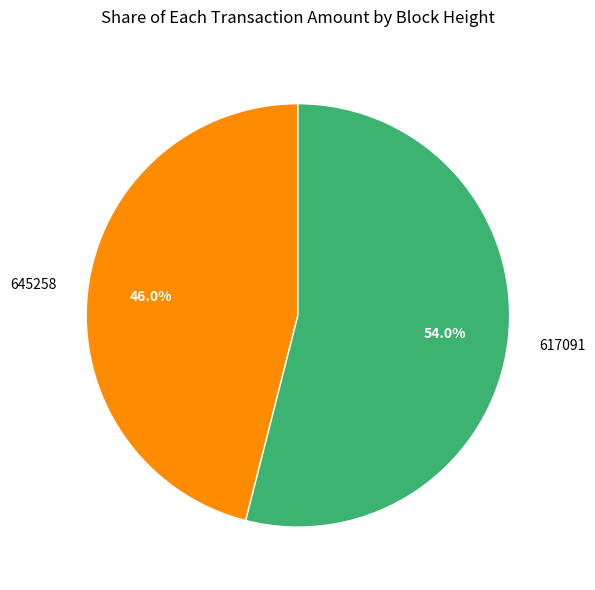

To the nearest percent, what percentage of the pie is 617091?

54%